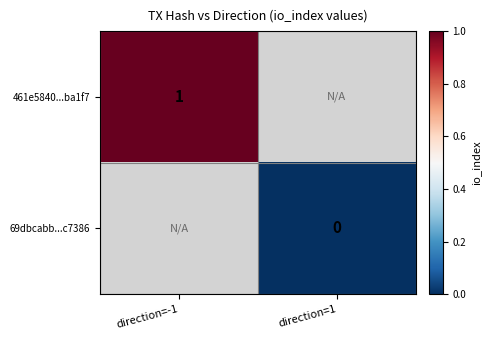

What is the lowest value of the 461e5840...ba1f7 series?

1.0